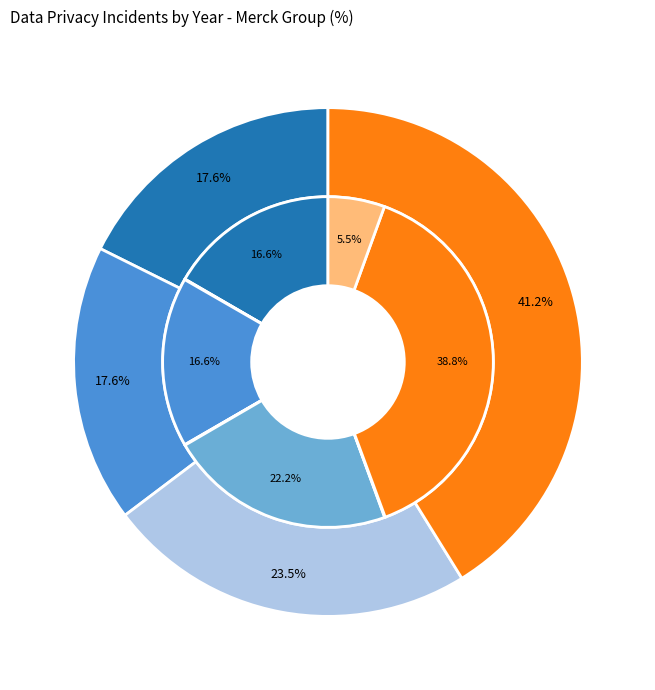

Between values_2022 and values_2021, which is larger?

values_2022